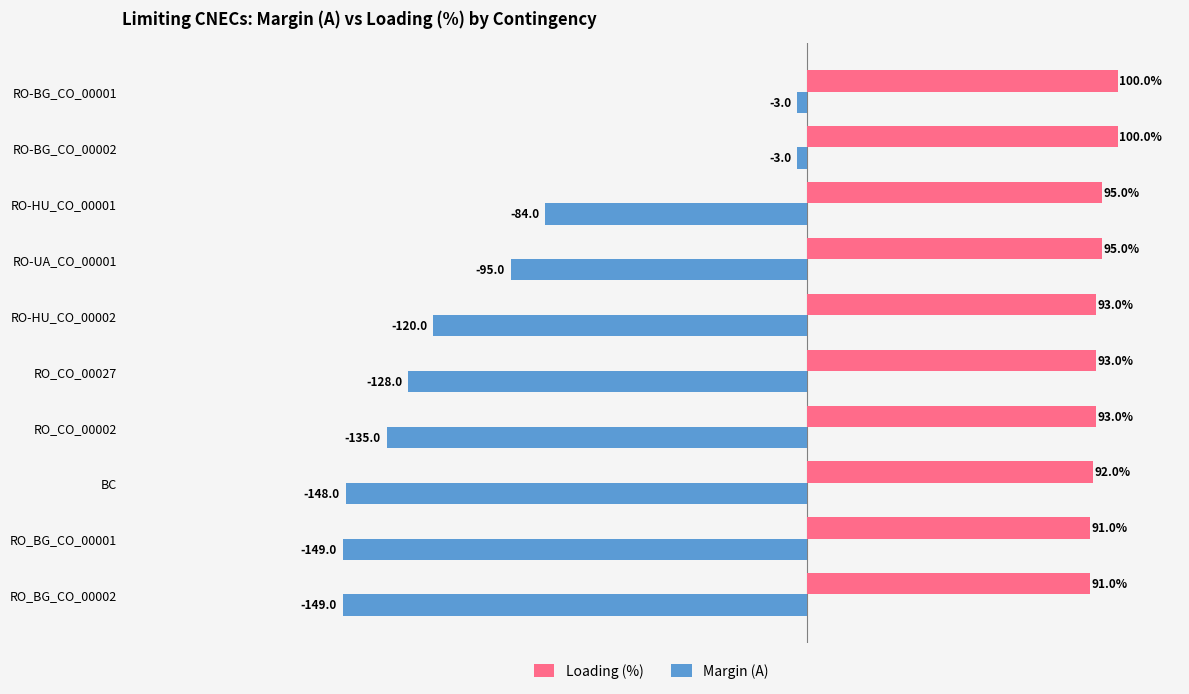

Which series has the largest total across all categories?

Loading (%)